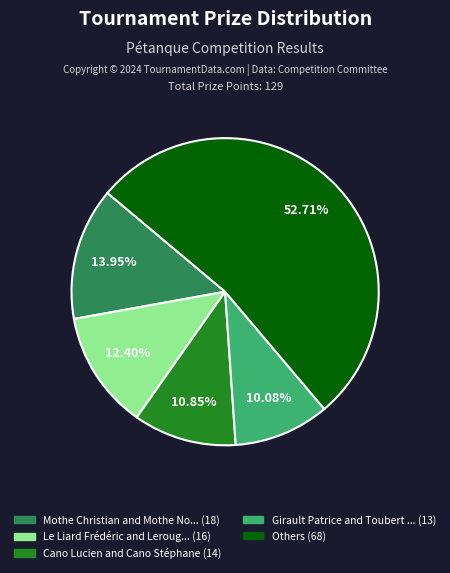

Does any single category account for the majority?

Yes